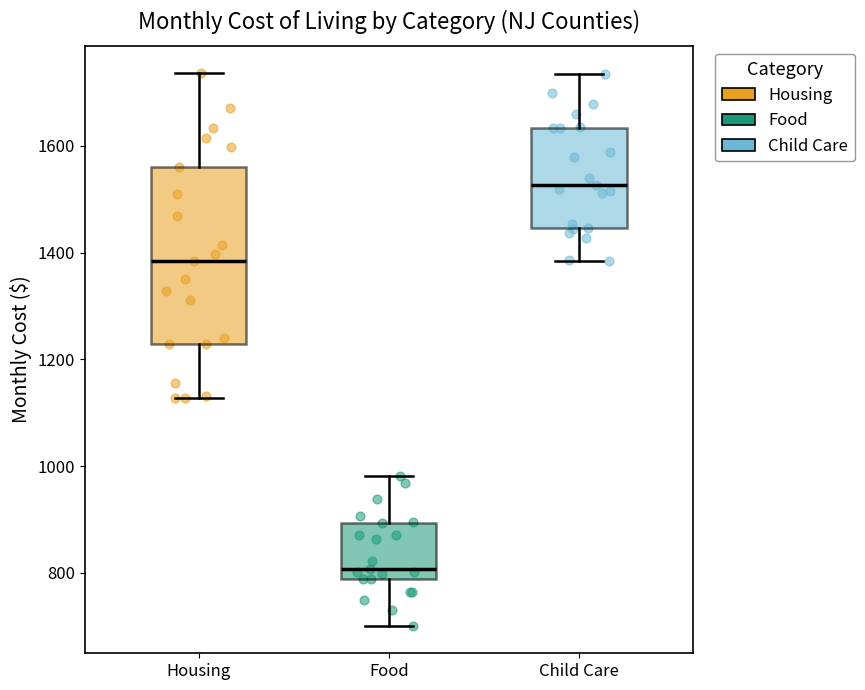

Comparing the boxes themselves (not the whiskers), which one is the tallest?

Housing